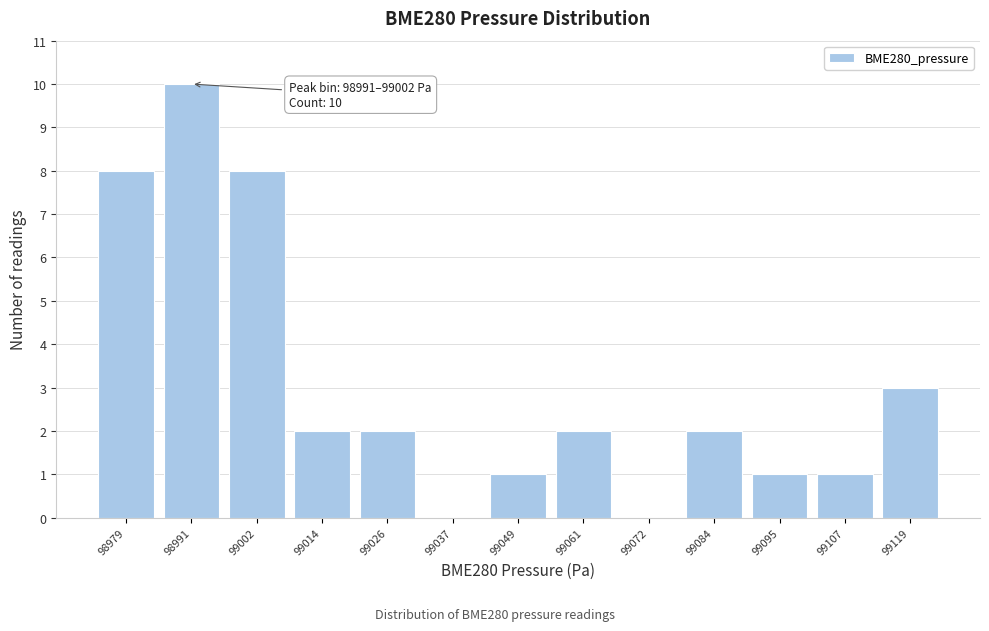

Reading left to right, transcribe all the data shown in this chart.

98979=8	98991=10	99002=8	99014=2	99026=2	99037=0	99049=1	99061=2	99072=0	99084=2	99095=1	99107=1	99119=3